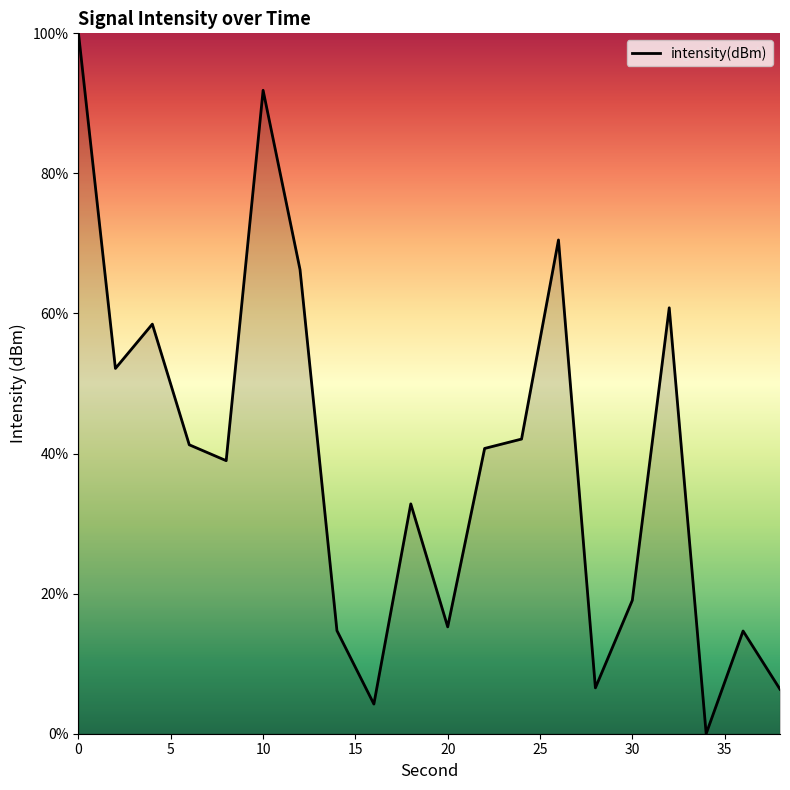

What is the difference between the maximum and minimum values?

100.0